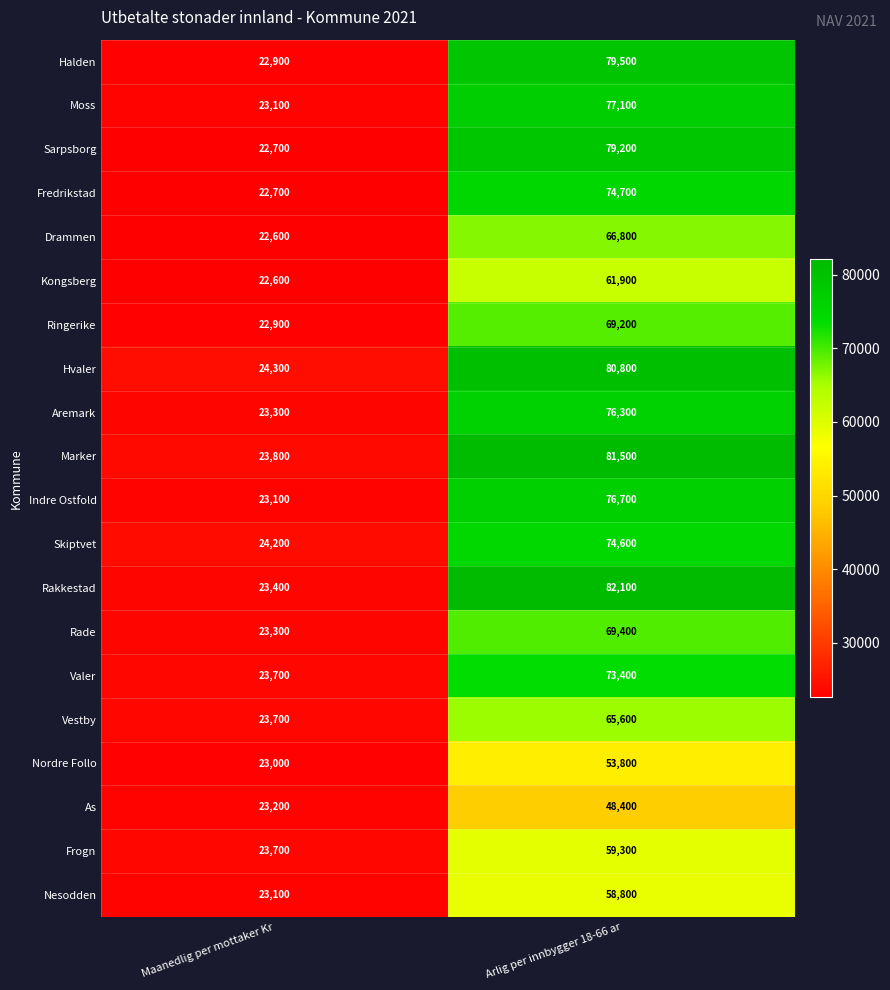

What is the average value of the Sarpsborg series?

50950